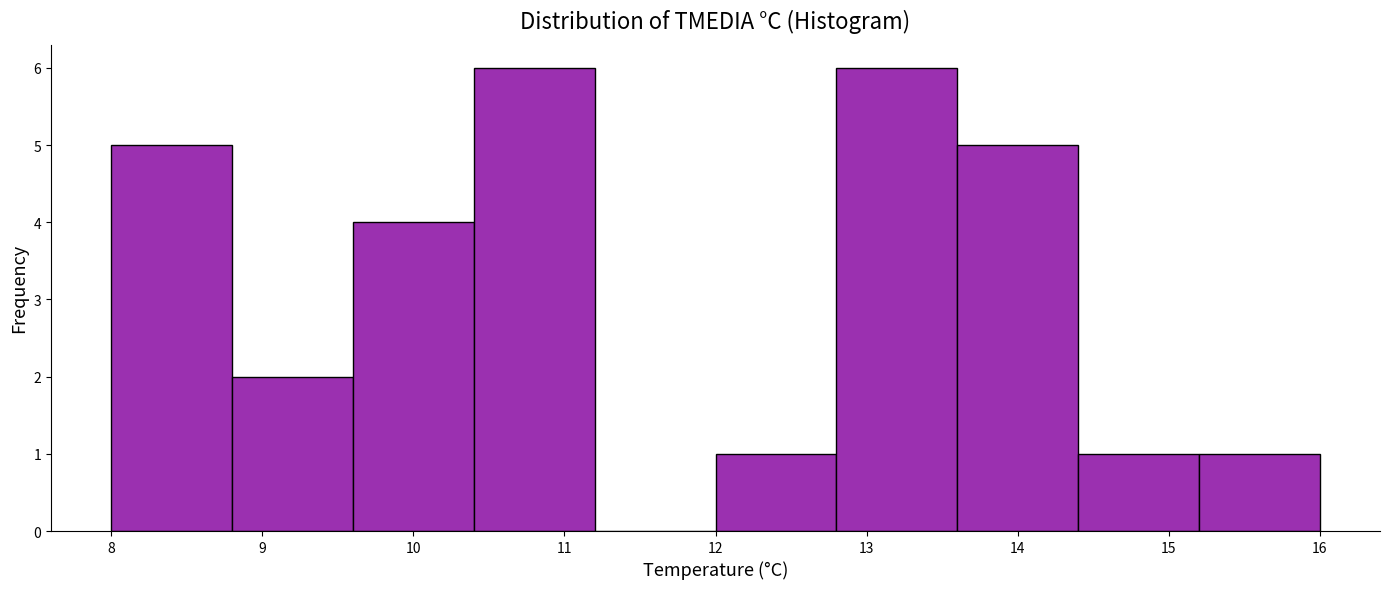

What is the height of the bar covering 12.0 to 12.8 on the x-axis? The values are not printed on the chart, so give them approximately, as read against the axis.

1